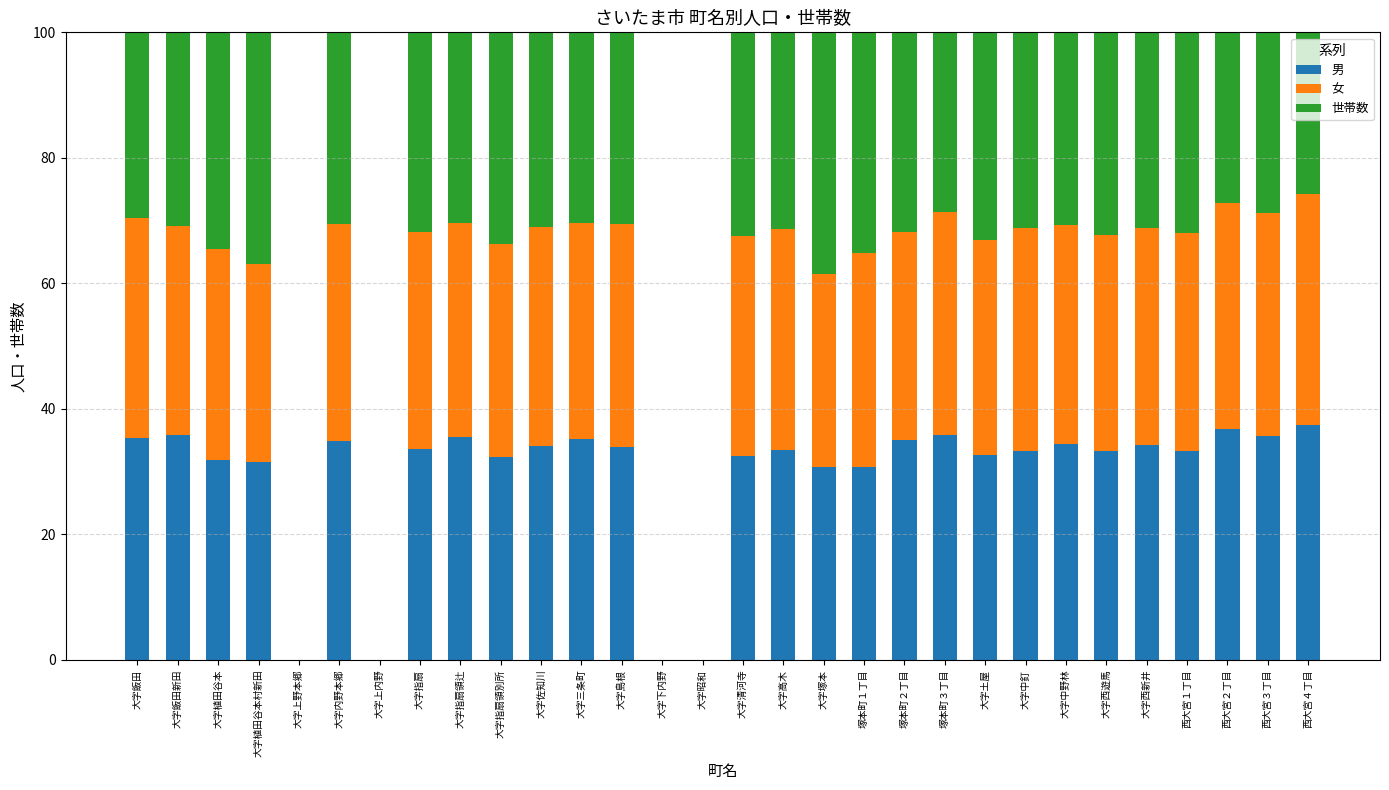

Count the number of data series in this chart.

3